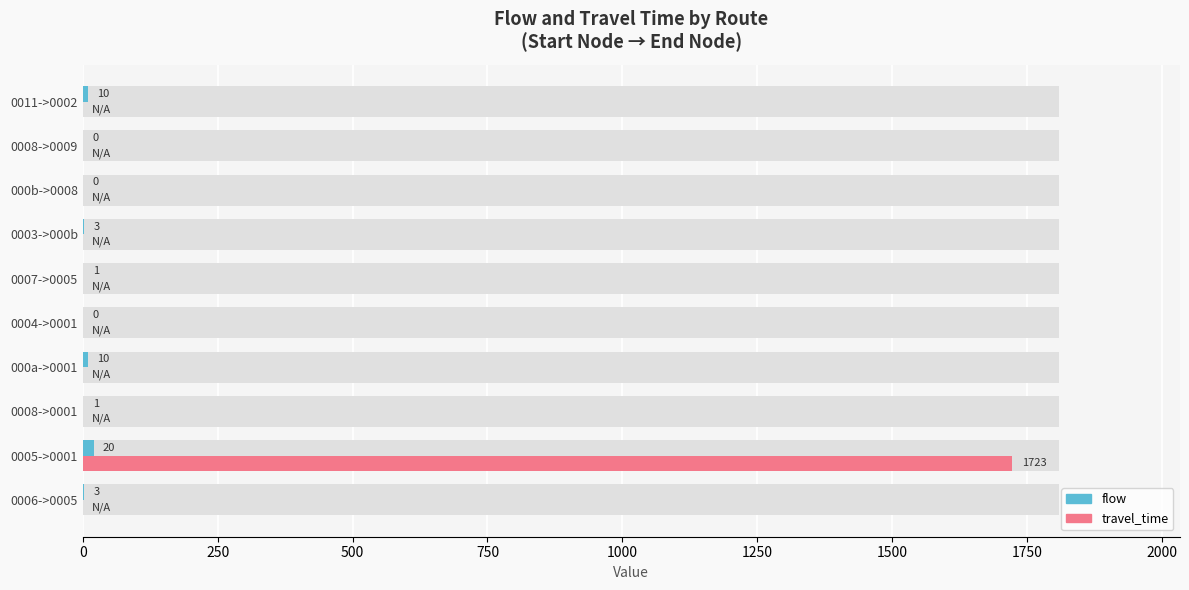

How many data points in flow are above 3?

3